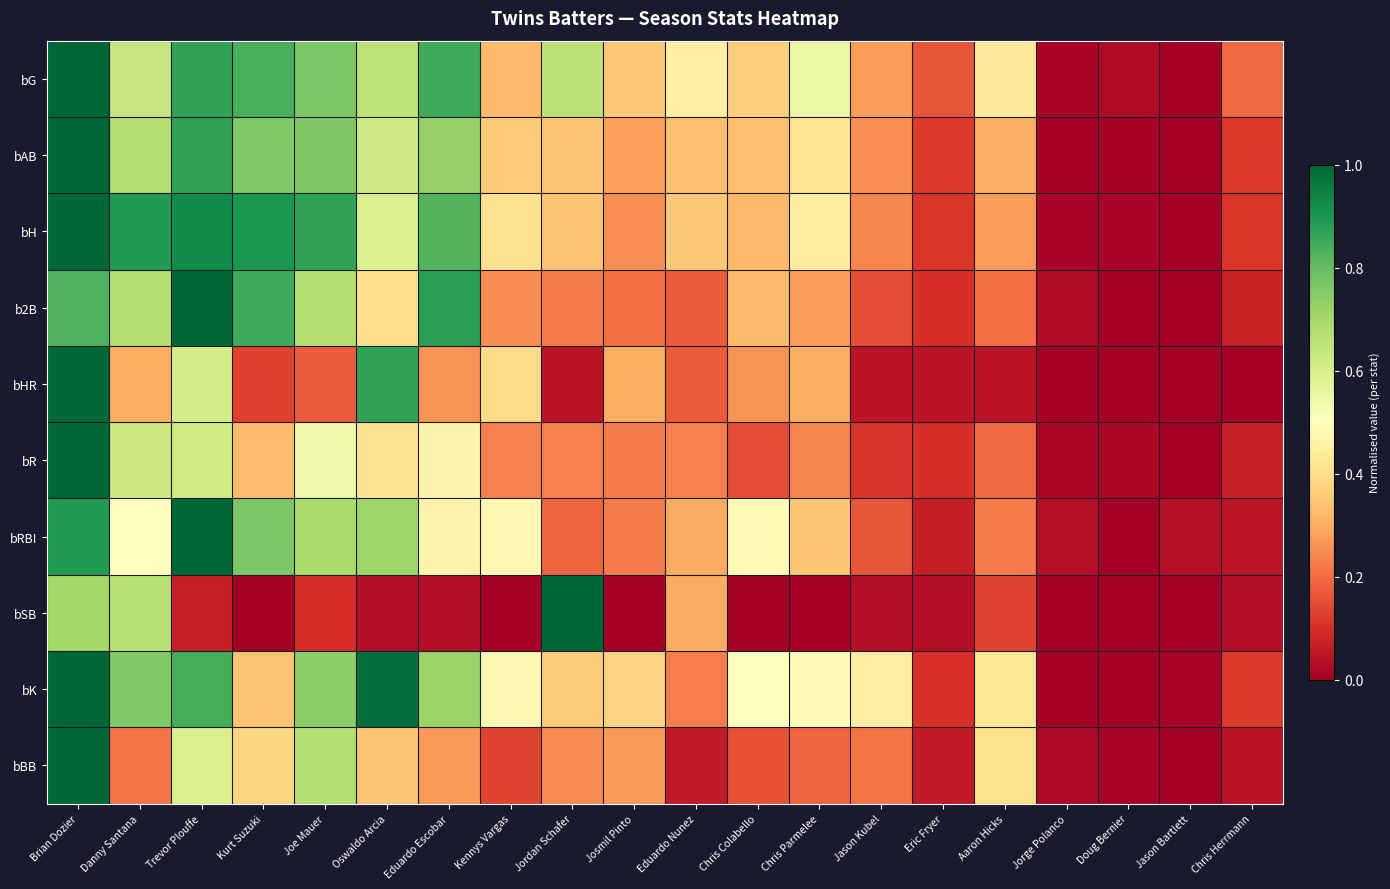

Between Kennys Vargas and Aaron Hicks, which series saw the biggest shift?

bHR